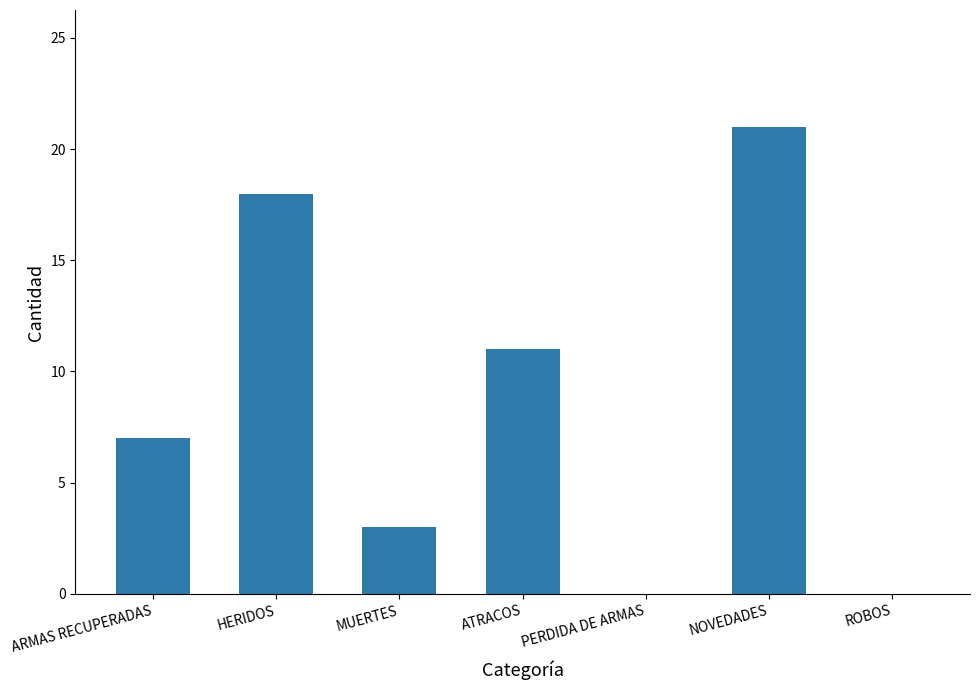

Are the bars horizontal?

No